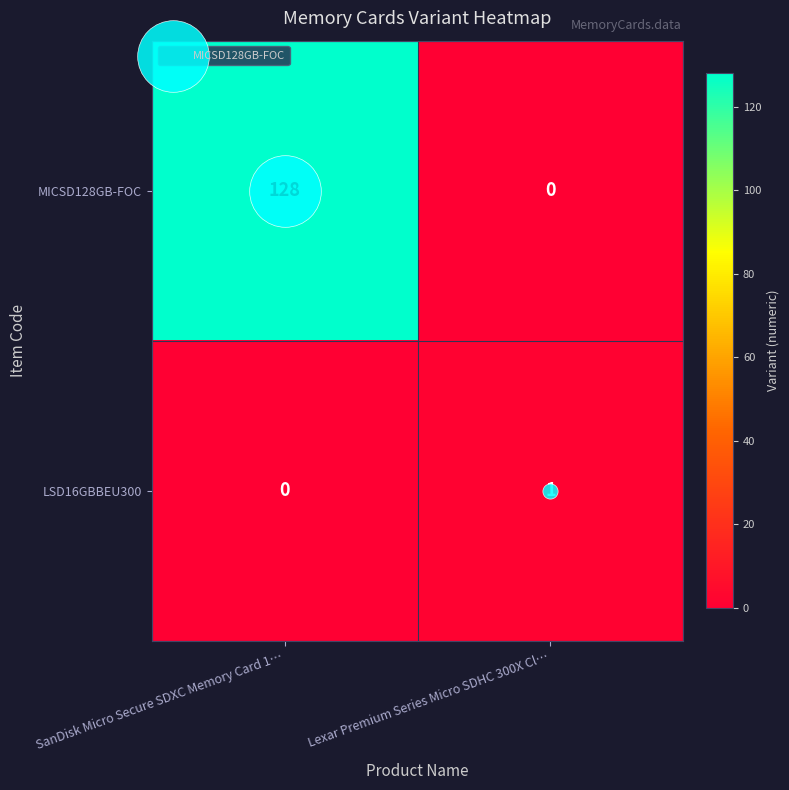

Is it true that MICSD128GB-FOC equals 0 at Lexar Premium Series Micro SDHC 300X Cl…?

True